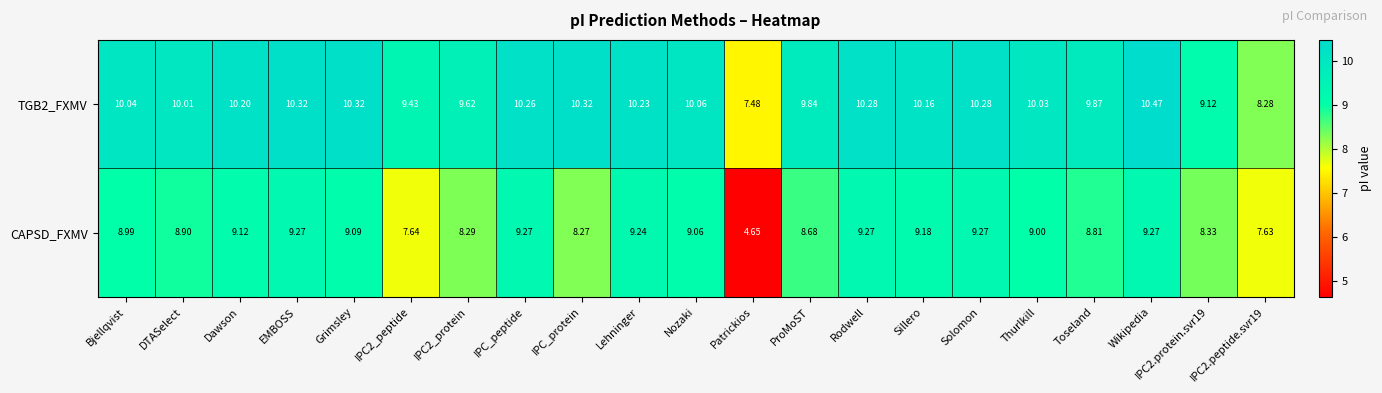

Where does the TGB2_FXMV series first go above 10?

Bjellqvist